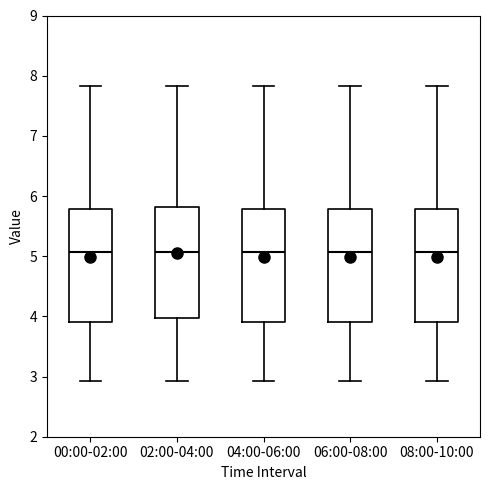

Reading left to right, read every box against the y-axis: the position of its median line, the range the box covers, and the ends of its whiskers. The values are not printed on the chart, so give them approximately, as read against the axis.

00:00-02:00: median 5.1, box 3.9 to 5.8, whiskers 2.9 to 7.8
02:00-04:00: median 5.1, box 4.0 to 5.8, whiskers 2.9 to 7.8
04:00-06:00: median 5.1, box 3.9 to 5.8, whiskers 2.9 to 7.8
06:00-08:00: median 5.1, box 3.9 to 5.8, whiskers 2.9 to 7.8
08:00-10:00: median 5.1, box 3.9 to 5.8, whiskers 2.9 to 7.8